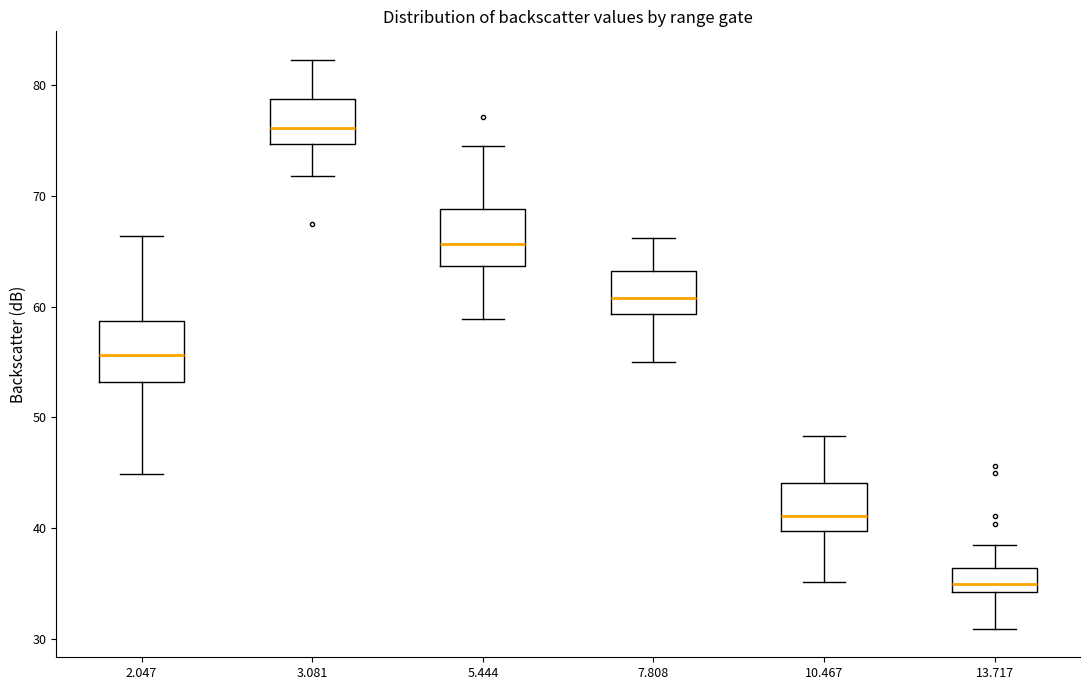

Where is the lower edge of the box at x = 5.444 on the y-axis? The values are not printed on the chart, so give them approximately, as read against the axis.

64